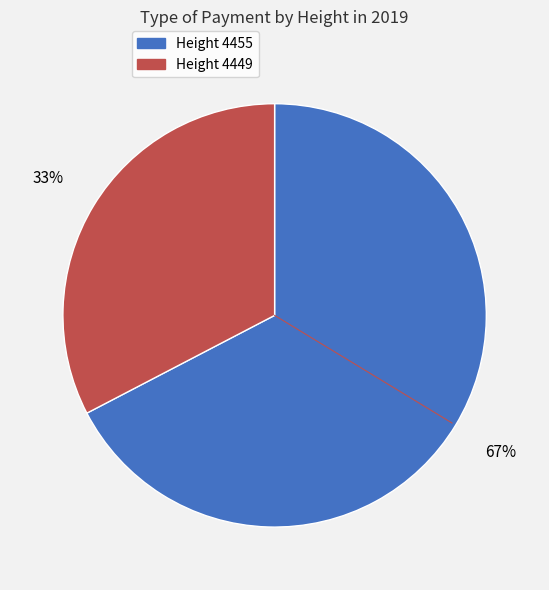

Is there a majority slice in this chart?

Yes